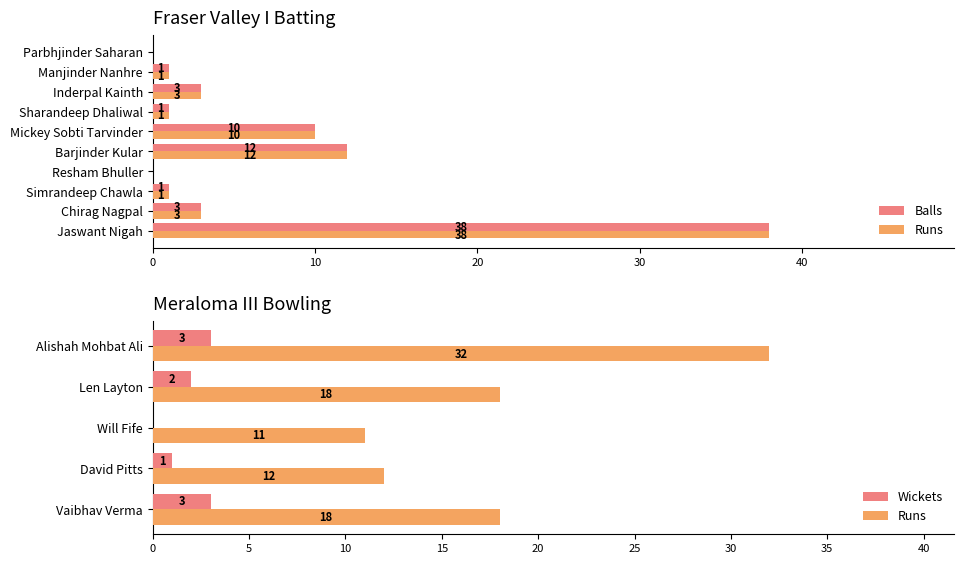

What is the greatest value displayed?

38